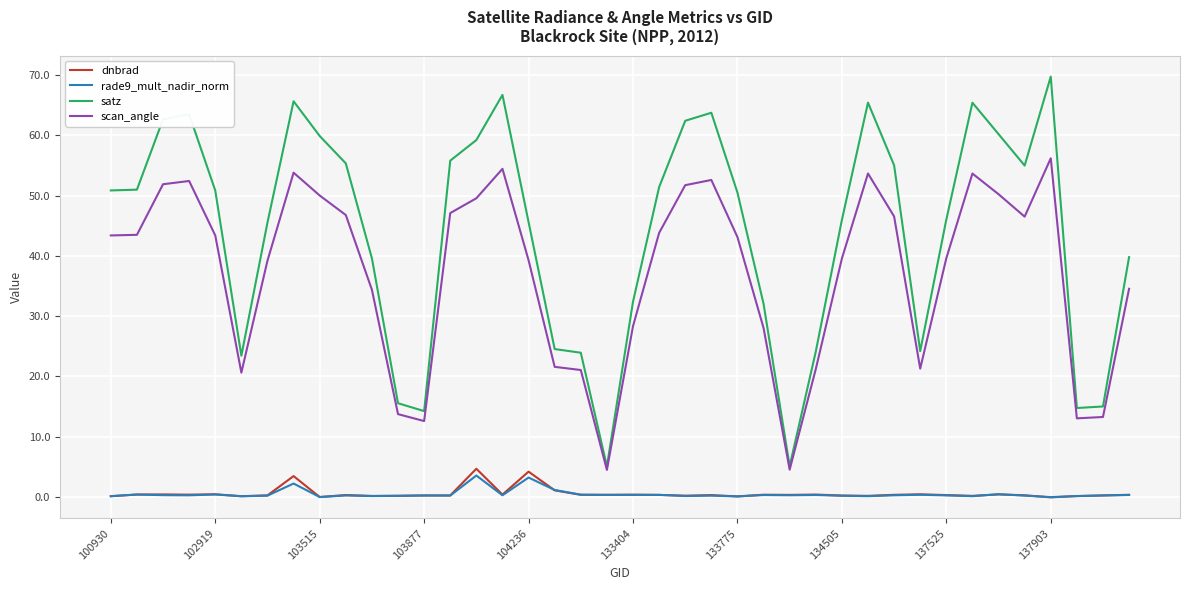

True or false: dnbrad and satz cross at least once.

False